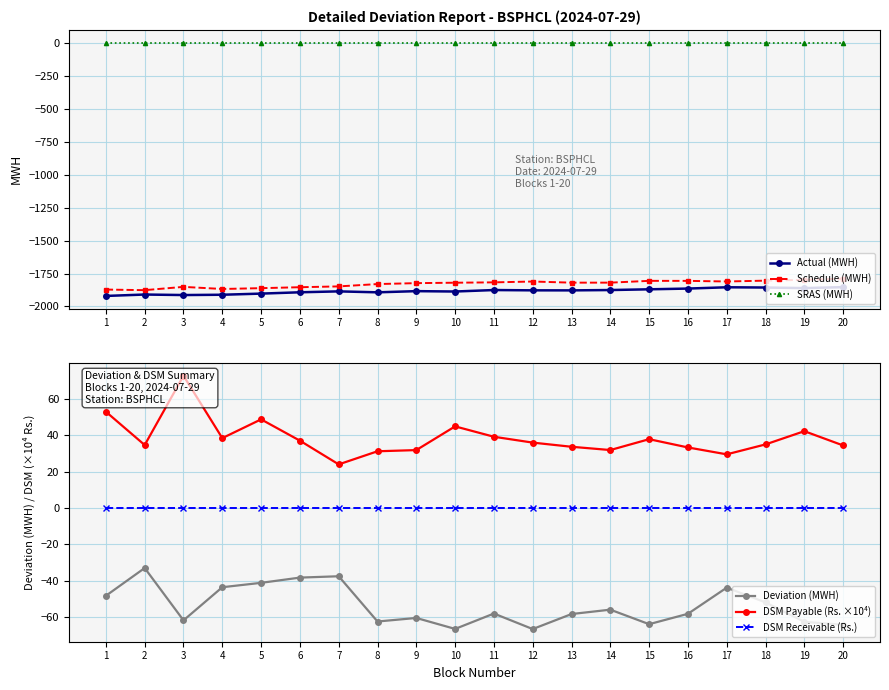

Which label corresponds to the smallest value in the chart?

1